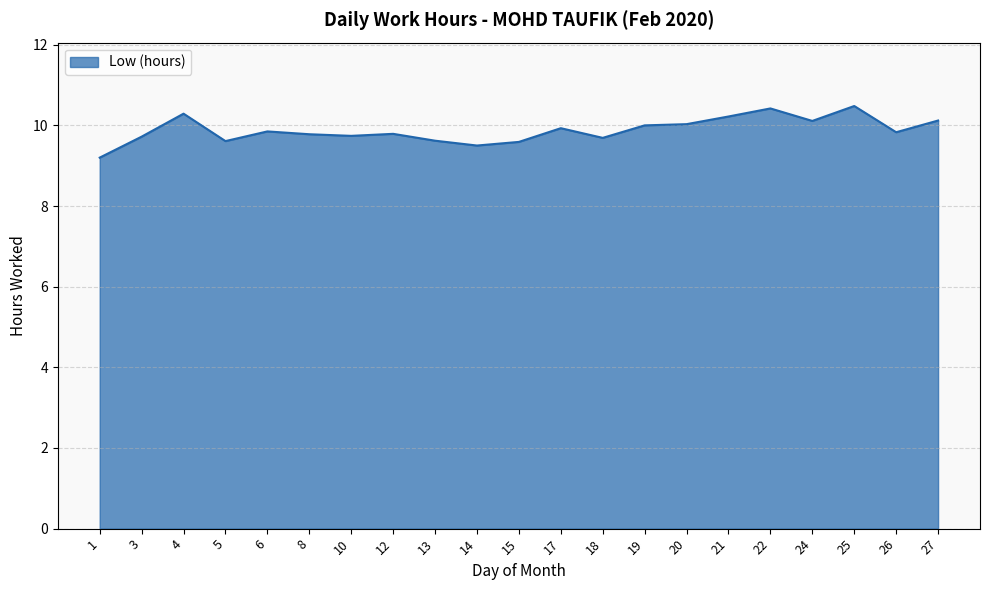

At which category does the data reach its first local valley?

5